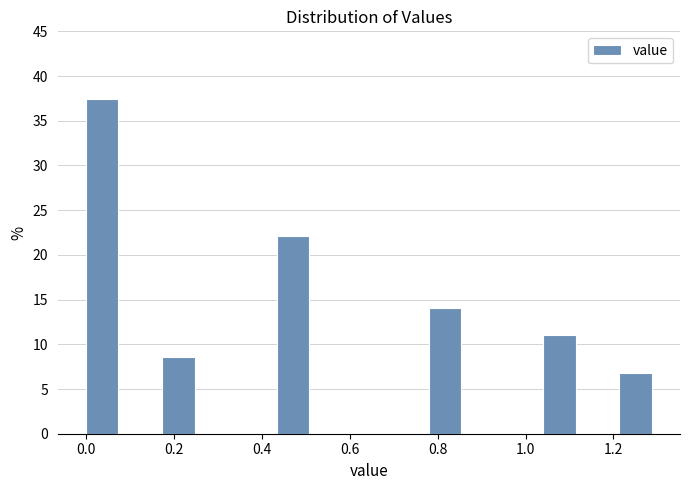

Reading left to right, list every bar in this chart as the range it spans on the x-axis followed by its height. Neither the bar edges nor the heights are printed on the chart, so give them approximately, as read against the axes.

0.00 to 0.08: 37.5
0.08 to 0.18: 0
0.18 to 0.26: 8.5
0.26 to 0.34: 0
0.34 to 0.44: 0
0.44 to 0.52: 22.0
0.52 to 0.60: 0
0.60 to 0.70: 0
0.70 to 0.78: 0
0.78 to 0.86: 14.0
0.86 to 0.96: 0
0.96 to 1.04: 0
1.04 to 1.12: 11.0
1.12 to 1.22: 0
1.22 to 1.30: 6.5